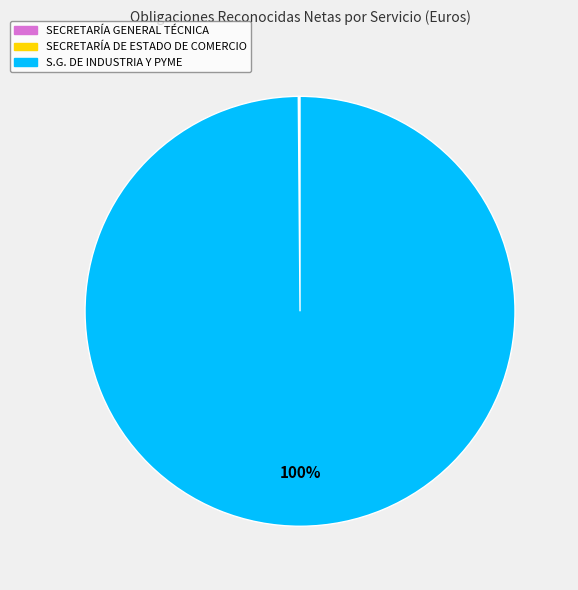

Does any single category account for the majority?

Yes